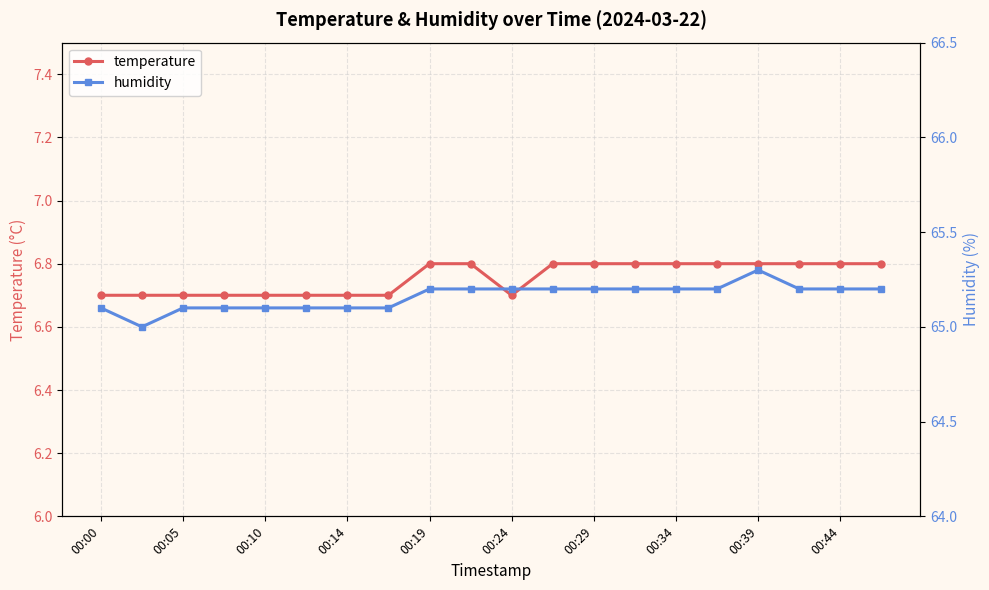

True or false: temperature has more than 2 interior local peaks.

False